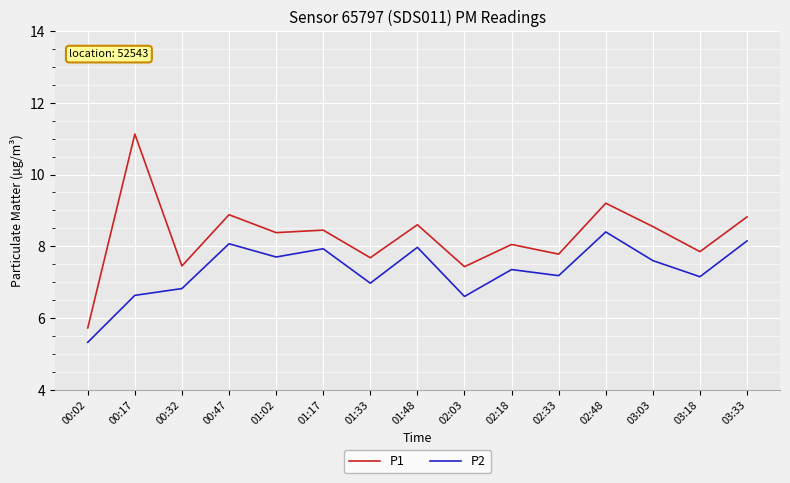

What is the approximate value of P1 at 01:02?

8.4